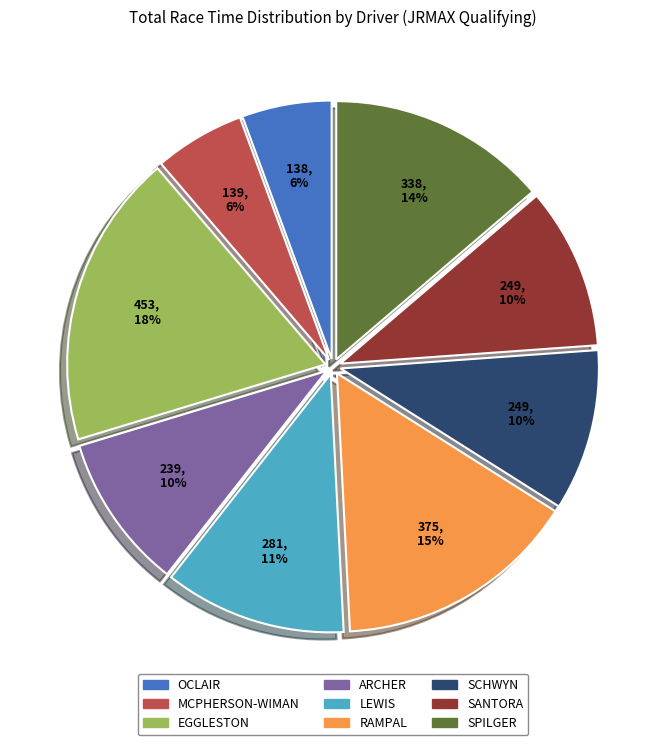

Is there any slice that represents more than half of the pie?

No